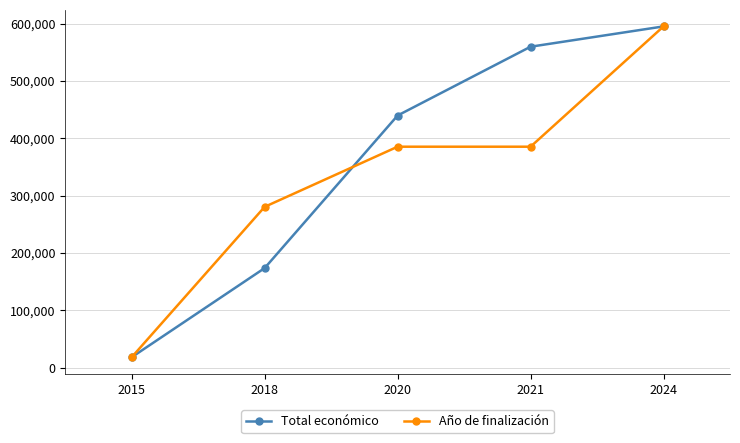

What is the value of the Total económico point at the 3rd from the left?

439594.0